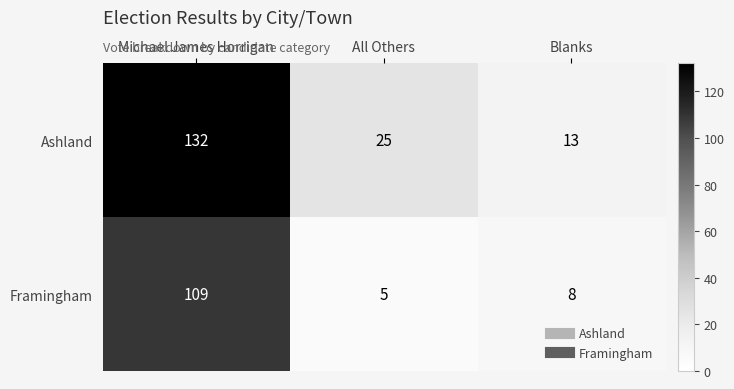

What is the total value across all series at Blanks?

21